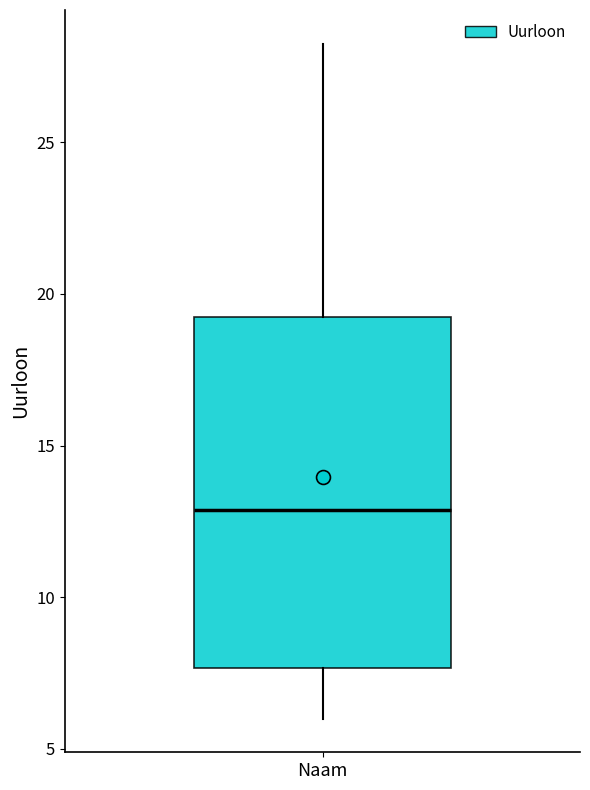

Where is the lower edge of the box for Naam on the y-axis? The values are not printed on the chart, so give them approximately, as read against the axis.

7.5